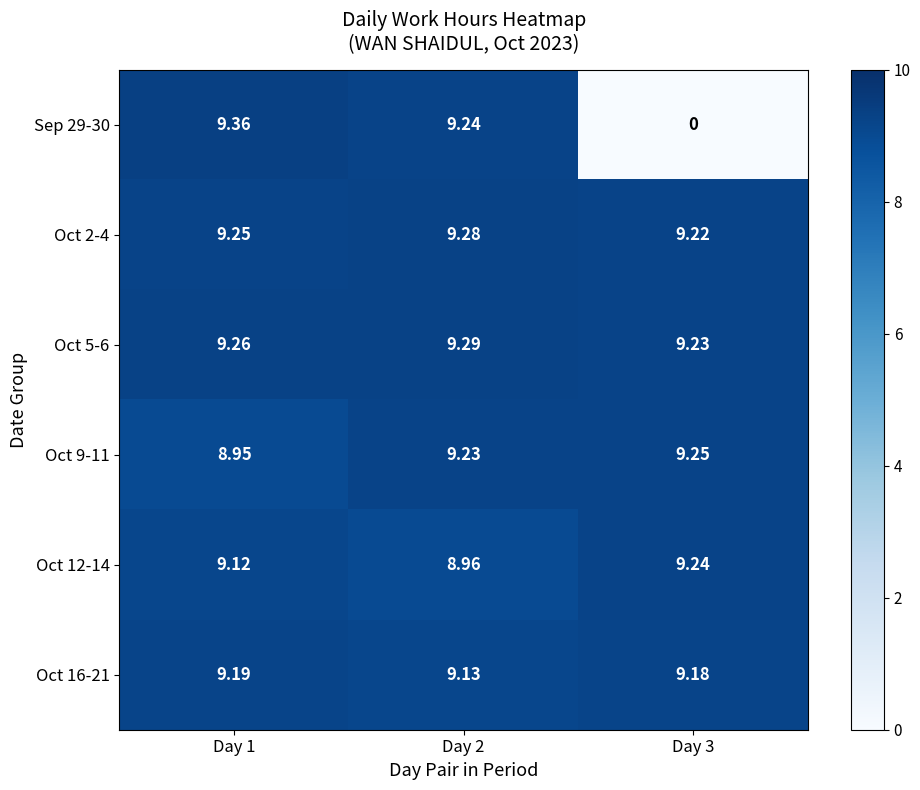

Count the number of categories in the chart.

3